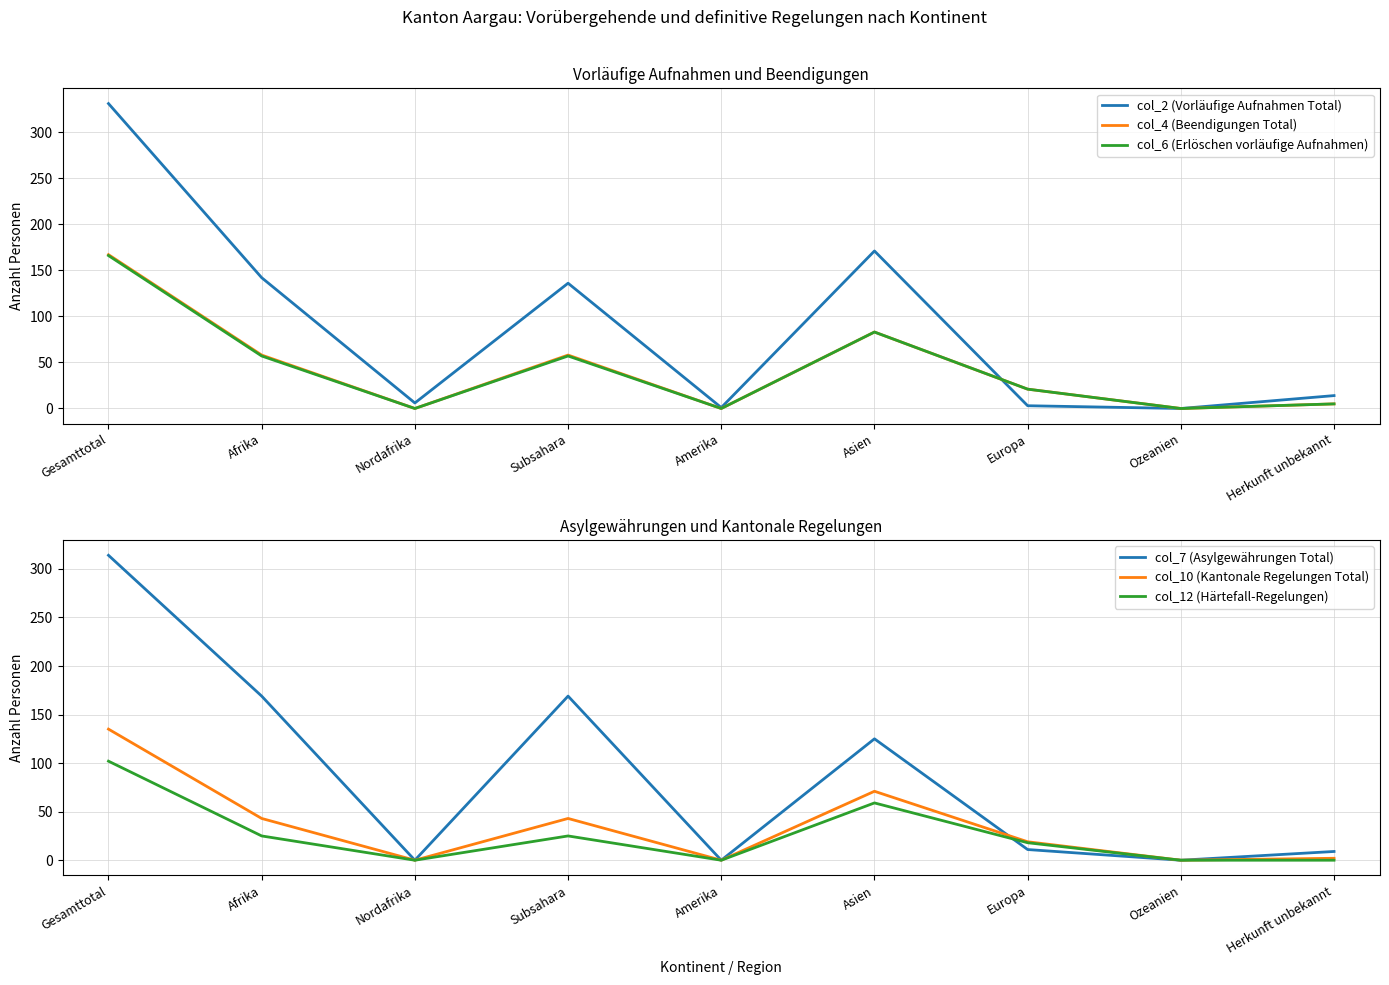

What is the total value across all series at Europa?

93